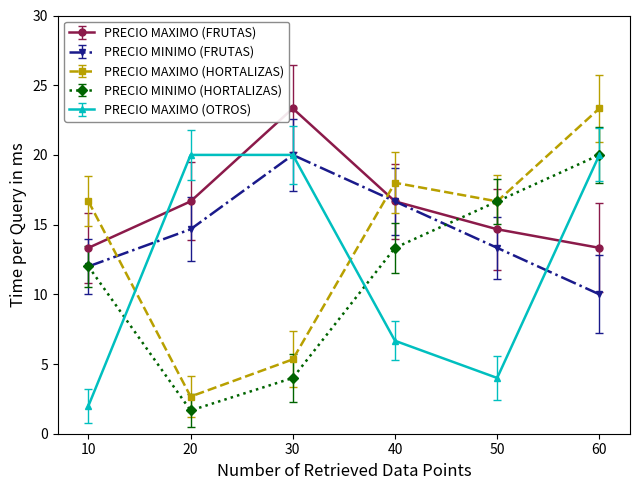

What is the total value across all series at 40?

71.3